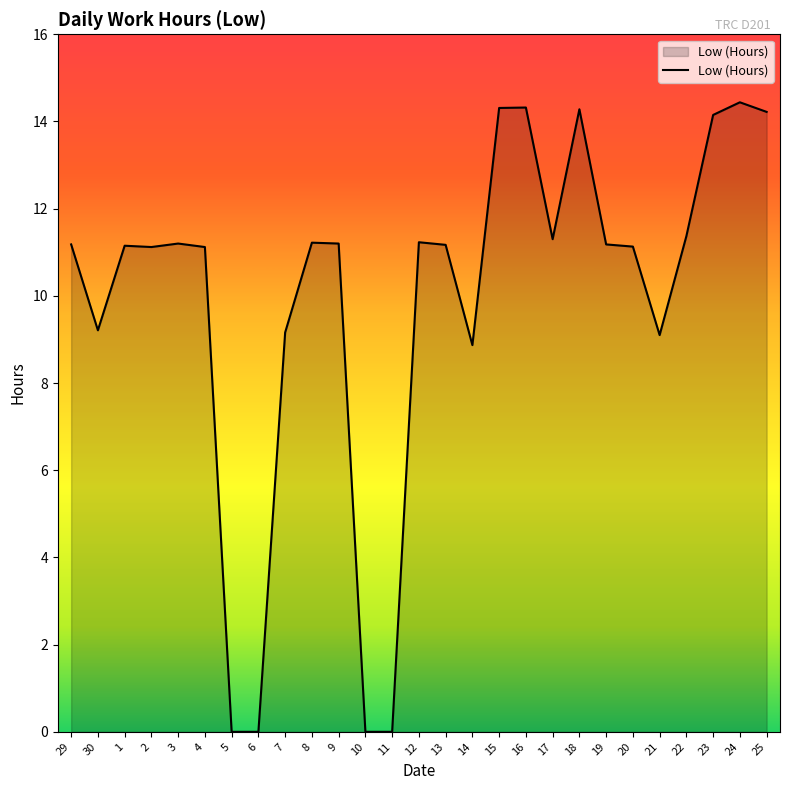

What is the sum of the values at 17 and 20?

22.4